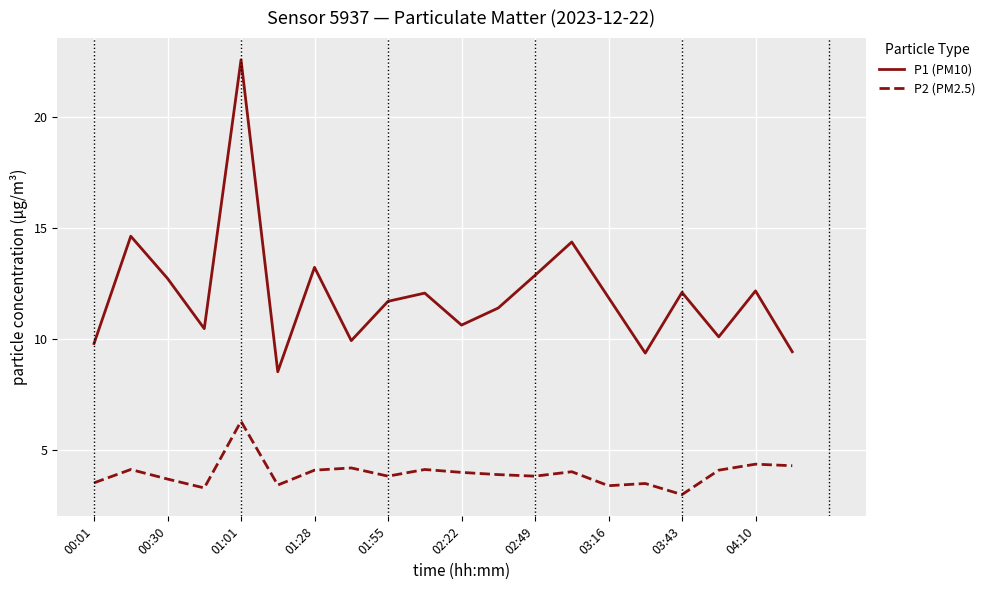

What is the difference between the maximum and minimum values in the P1 (PM10) series?

14.0